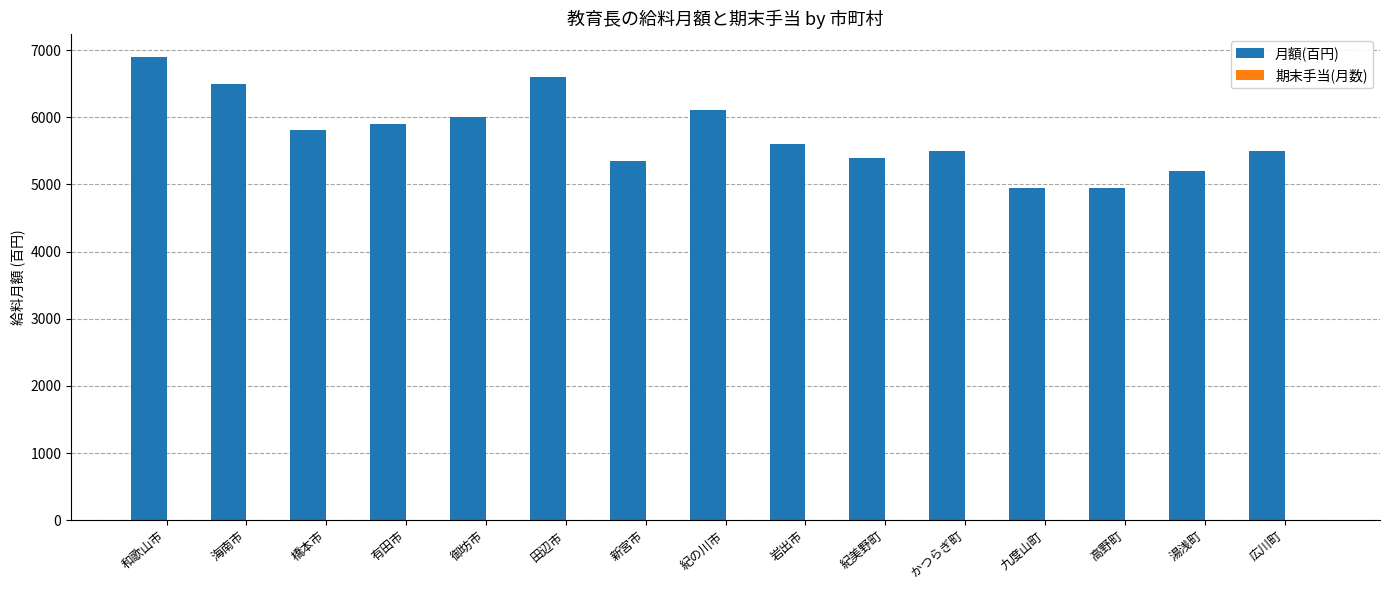

Which series changed the most between 田辺市 and 広川町?

月額(百円)